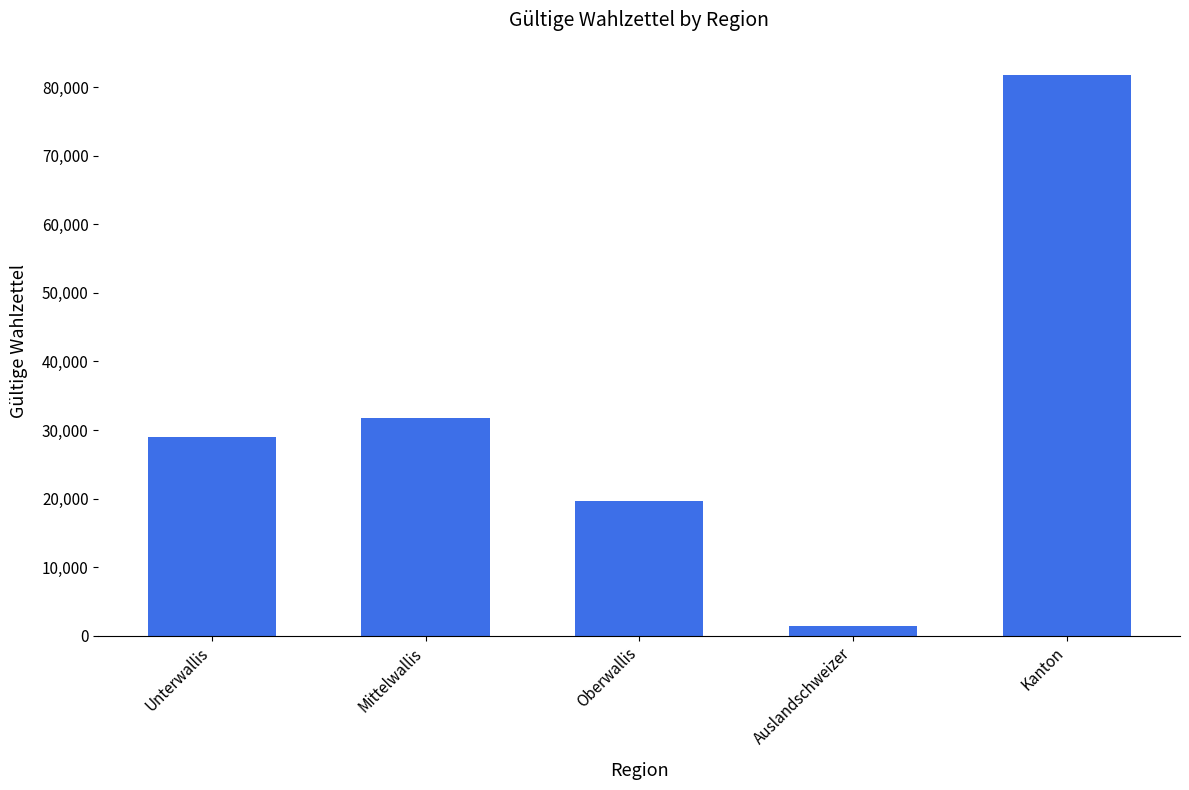

What is the sum of the values at Unterwallis and Mittelwallis?

60771